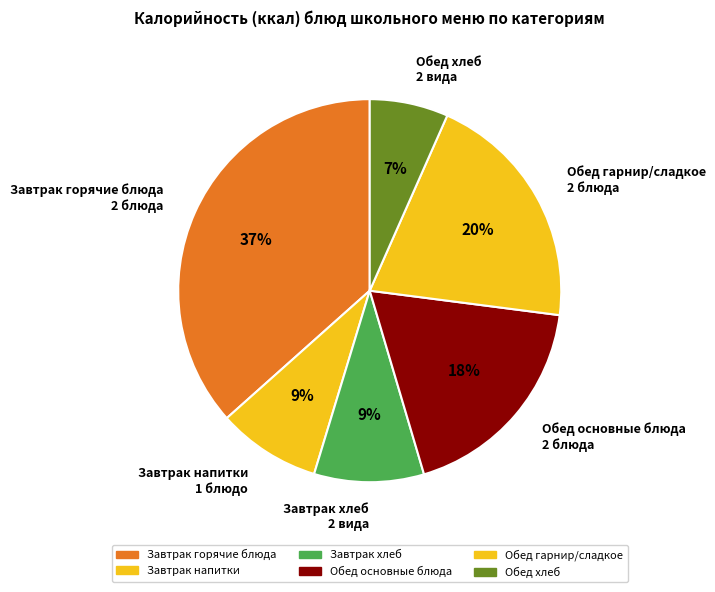

True or false: Завтрак хлеб 2 вида accounts for 15% of the total.

False